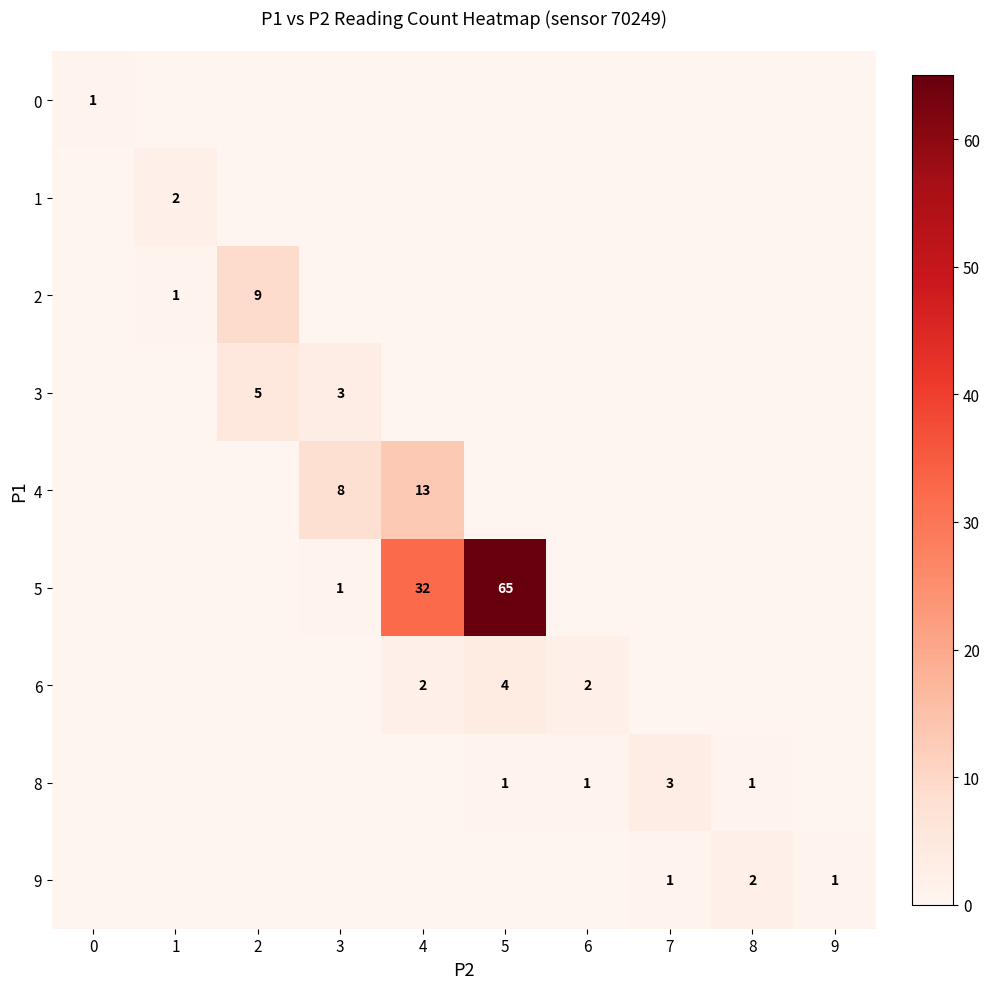

What is the difference between the row_4 values at 1 and 4?

13